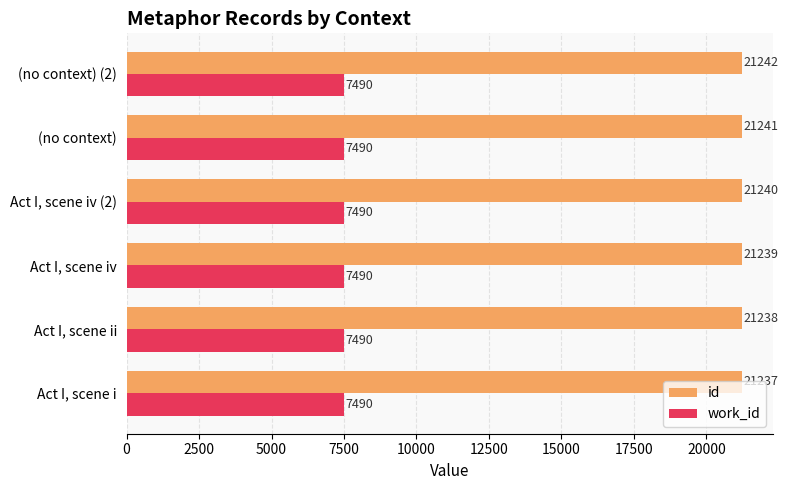

True or false: id has a value of 21240 at Act I, scene iv (2).

True